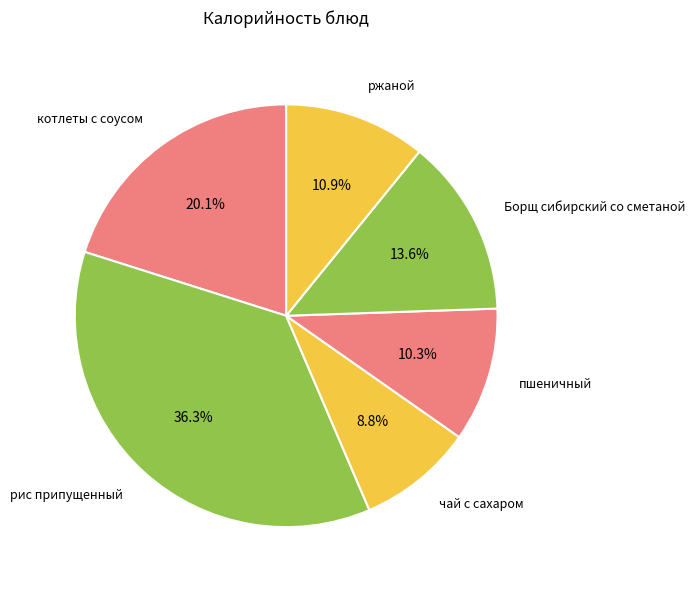

Which has a higher value, рис припущенный or Борщ сибирский со сметаной?

рис припущенный